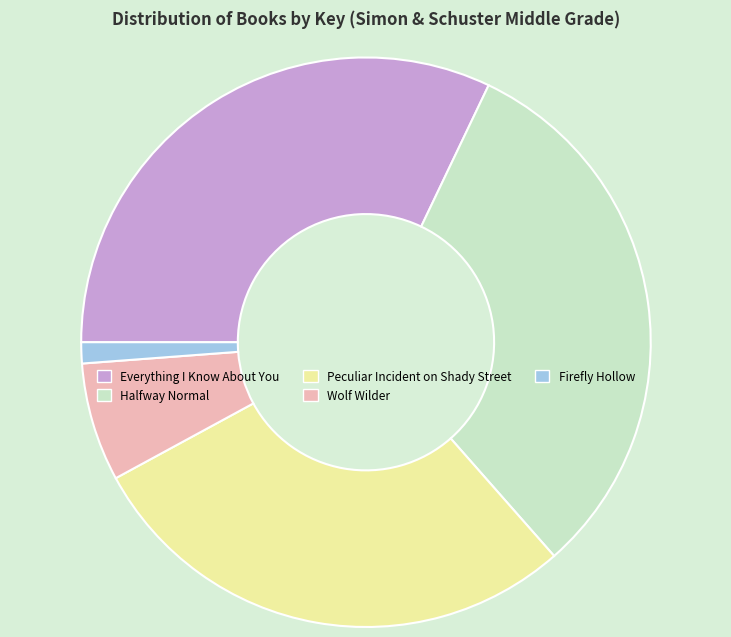

Count the number of slices in the pie.

5